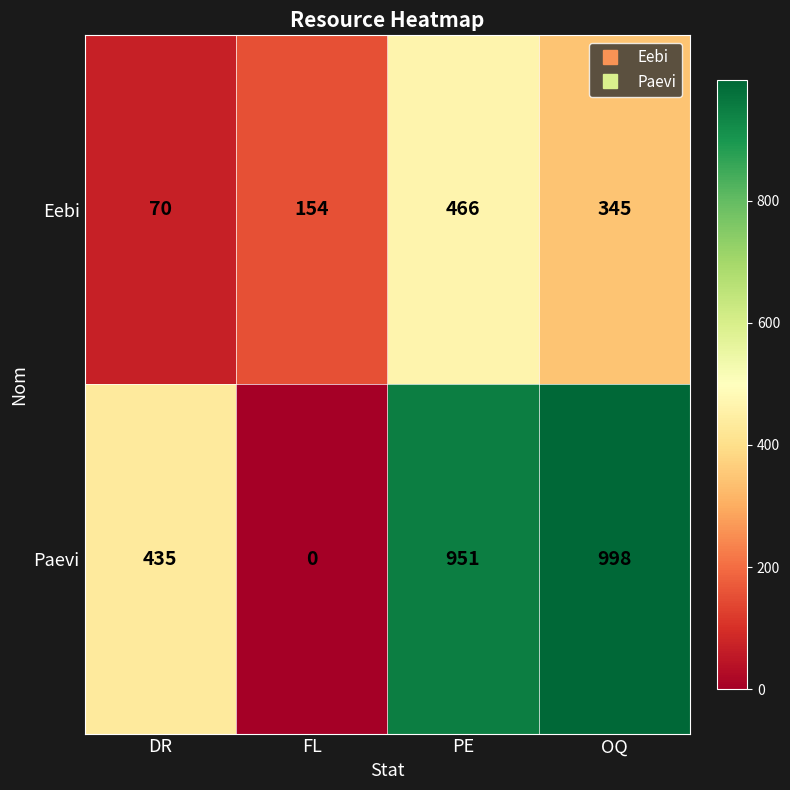

Which label corresponds to the largest value in the chart?

OQ